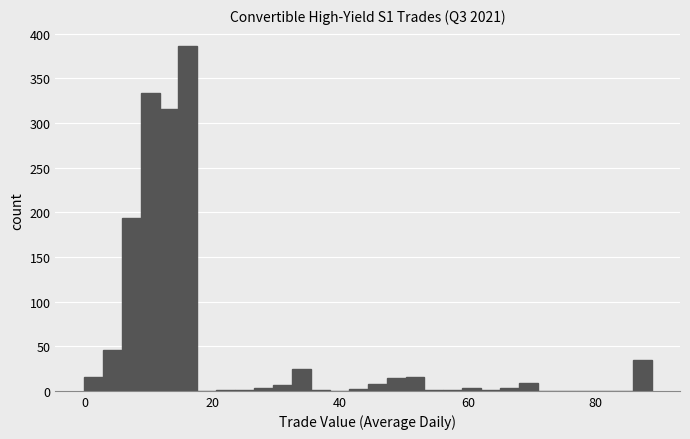

Read against the x-axis, roughly where is the centre of the tallest bar?

16